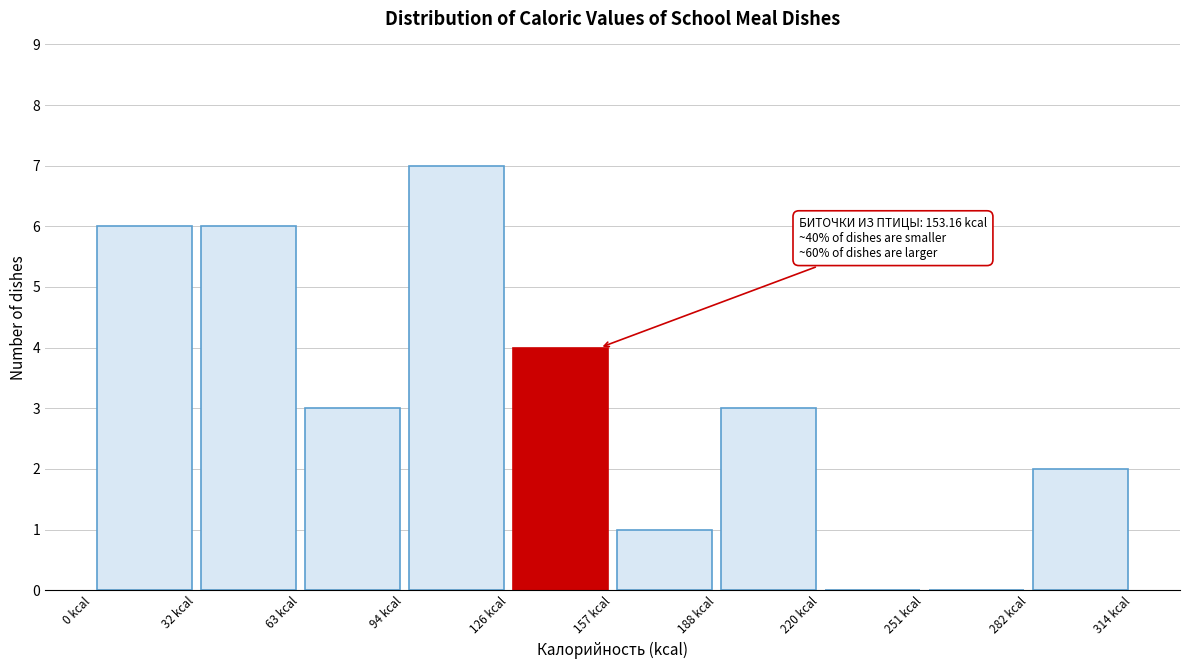

Over which range of the x-axis is the bar tallest?

95 to 125